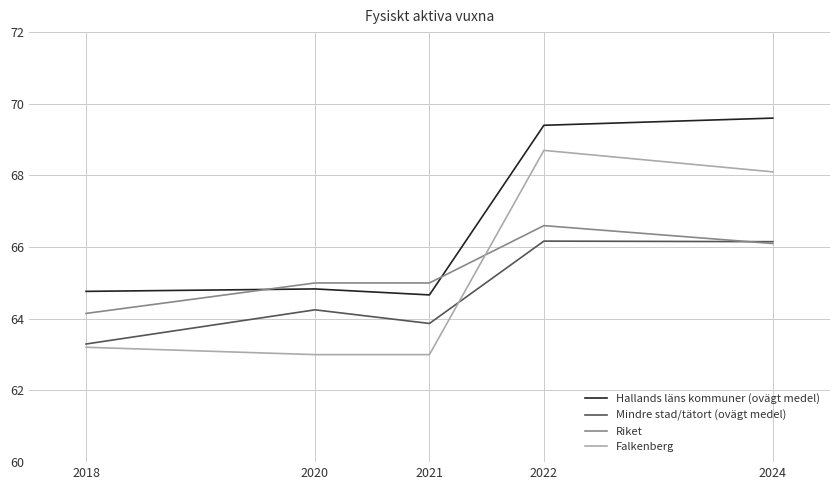

Which category has the lowest value in the Hallands läns kommuner (ovägt medel) series?

2021